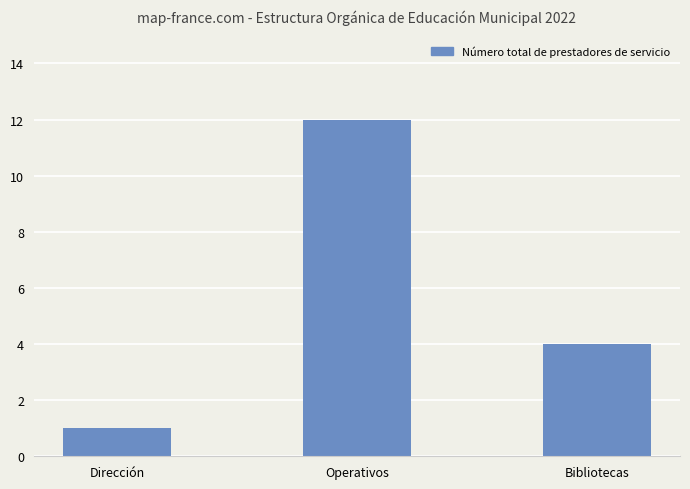

How many data points does each series have?

3